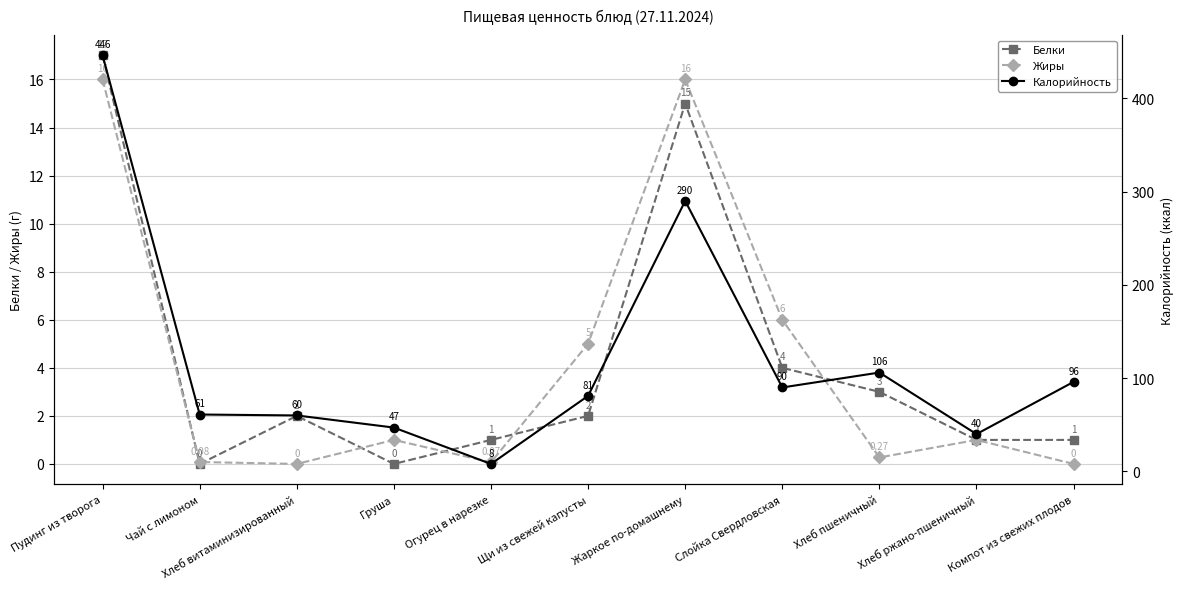

True or false: Калорийность and Белки cross at least once.

False